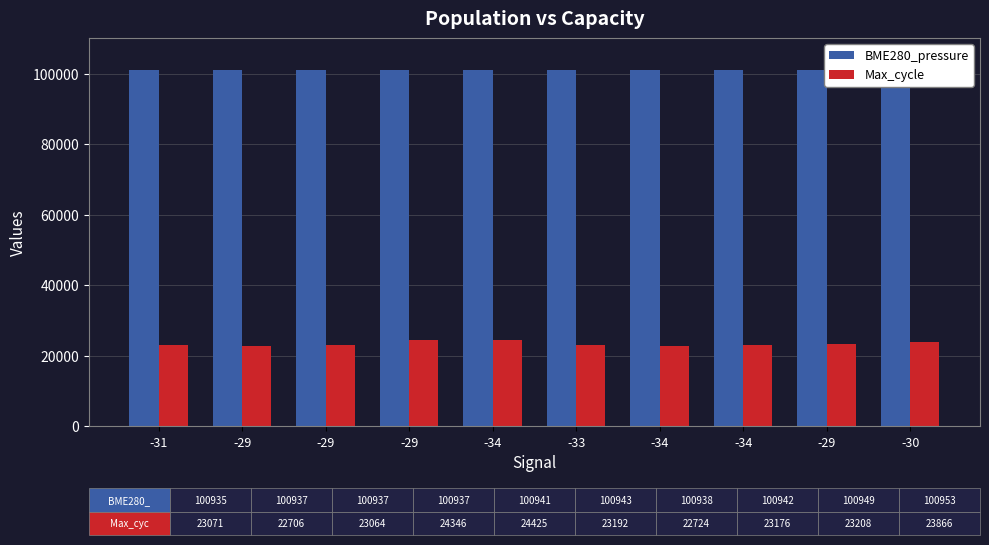

Does the chart contain any negative values?

No